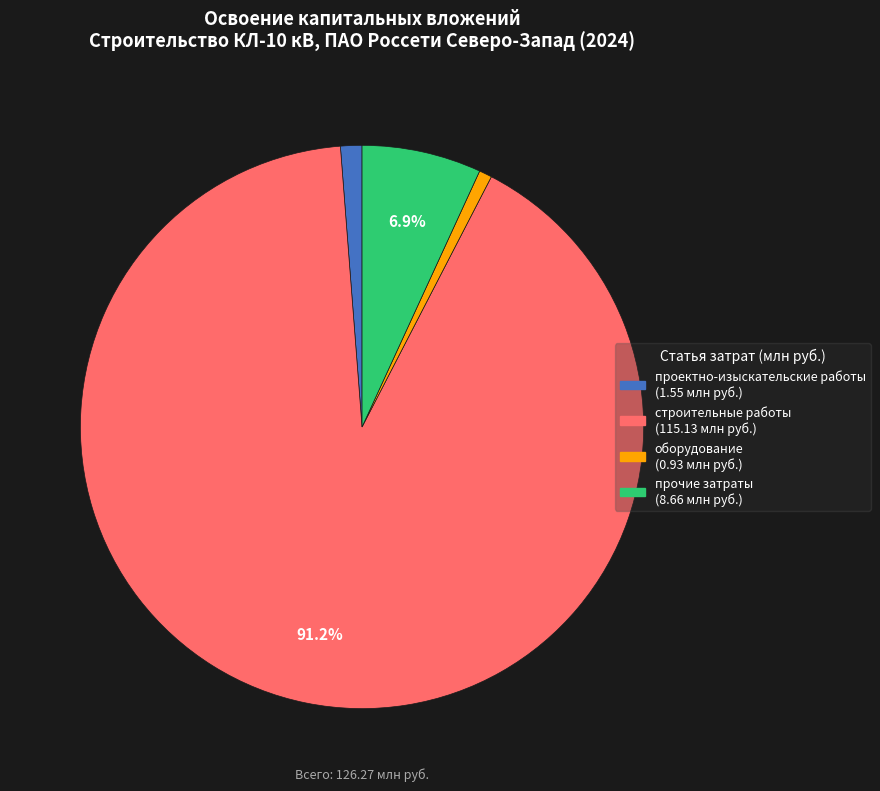

To the nearest percent, what portion does строительные работы represent?

91%